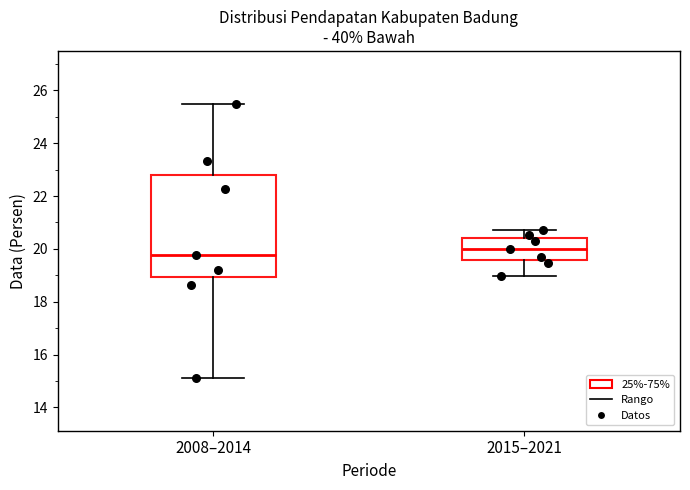

Which box is the tallest, from its lower edge to its upper edge?

2008–2014